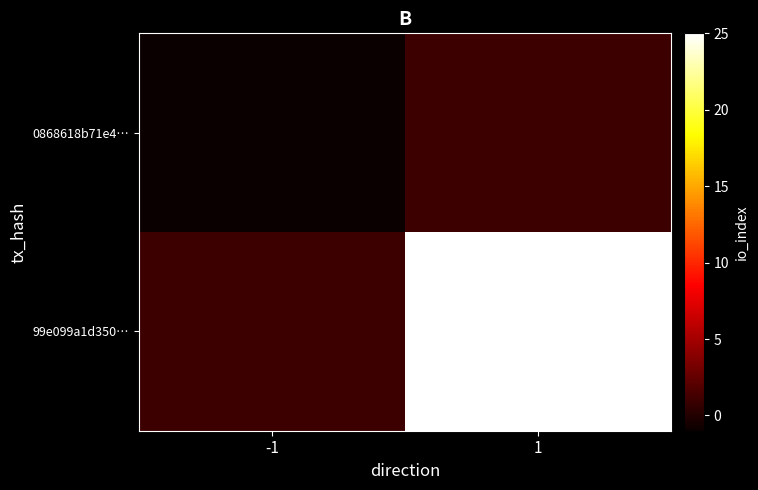

At which category is the sum across all series the highest?

1